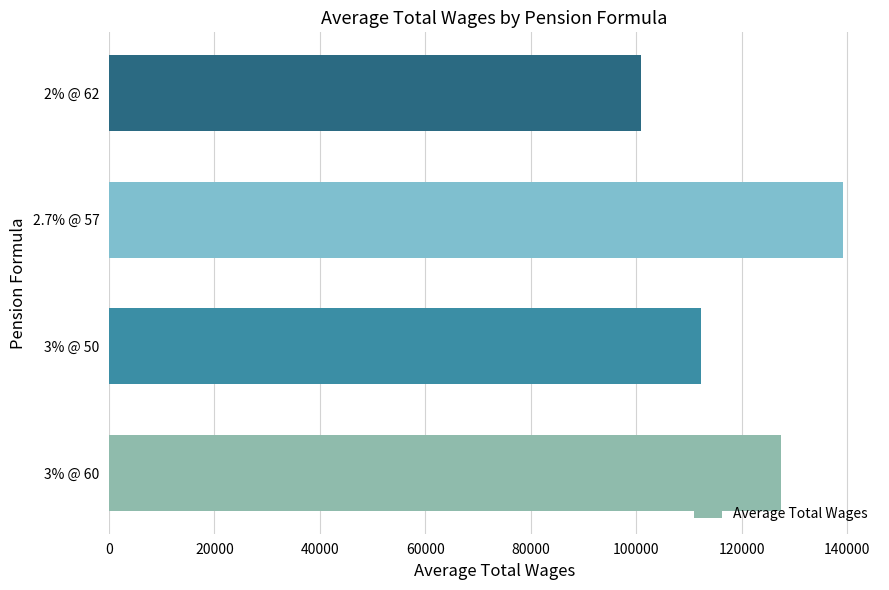

Rank the categories by value from lowest to highest.

2% @ 62, 3% @ 50, 3% @ 60, 2.7% @ 57